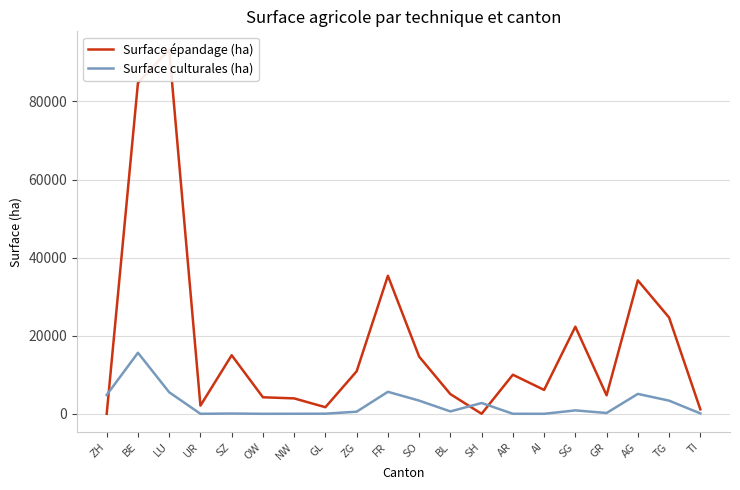

Count the number of categories in the chart.

20